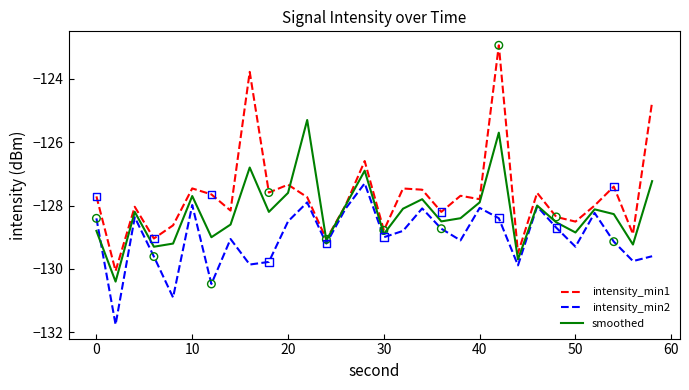

Which series has the largest total across all categories?

intensity_min1